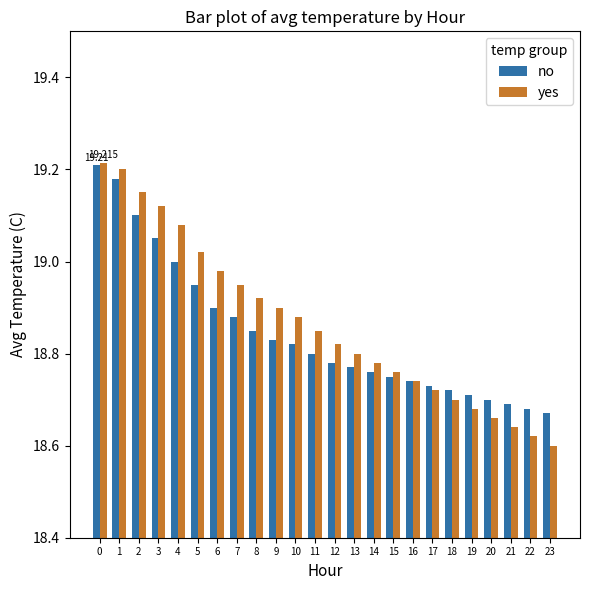

True or false: no has a value of 19.0 at 4.

True